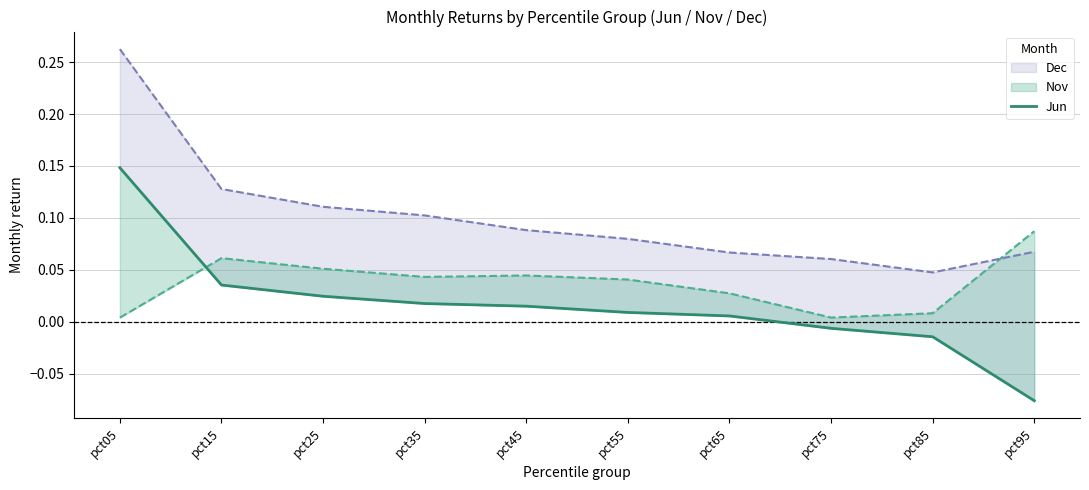

Reading left to right, transcribe all the data shown in this chart.

0.1	0.0	0.0	0.0	0.0	0.0	0.0	-0.0	-0.0	-0.1